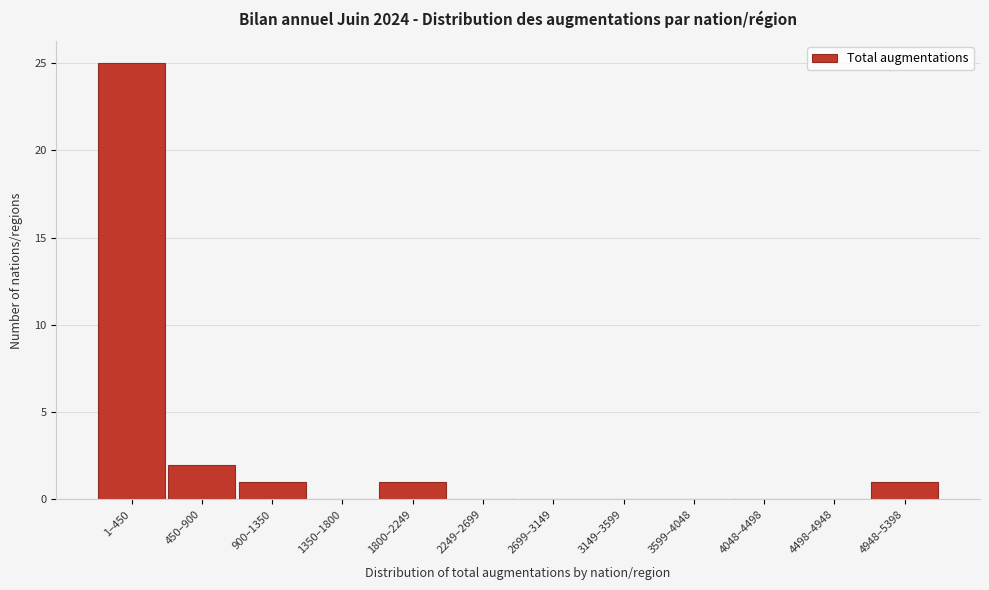

Reading left to right, list all the values displayed in this chart.

1–450=25	450–900=2	900–1350=1	1350–1800=0	1800–2249=1	2249–2699=0	2699–3149=0	3149–3599=0	3599–4048=0	4048–4498=0	4498–4948=0	4948–5398=1